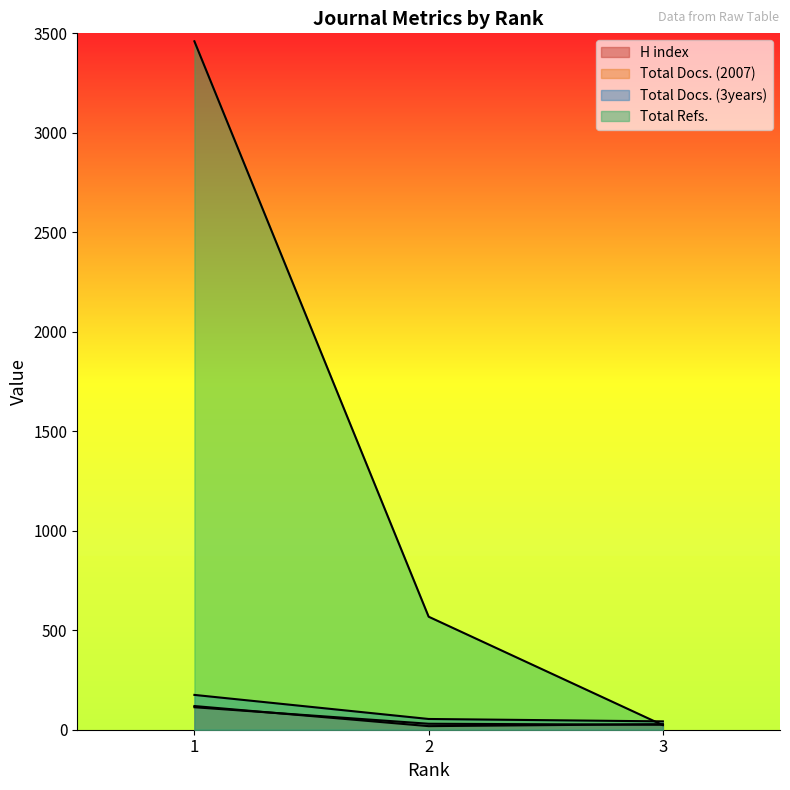

Is it true that Total Docs. (3years) equals 18 at 2?

False